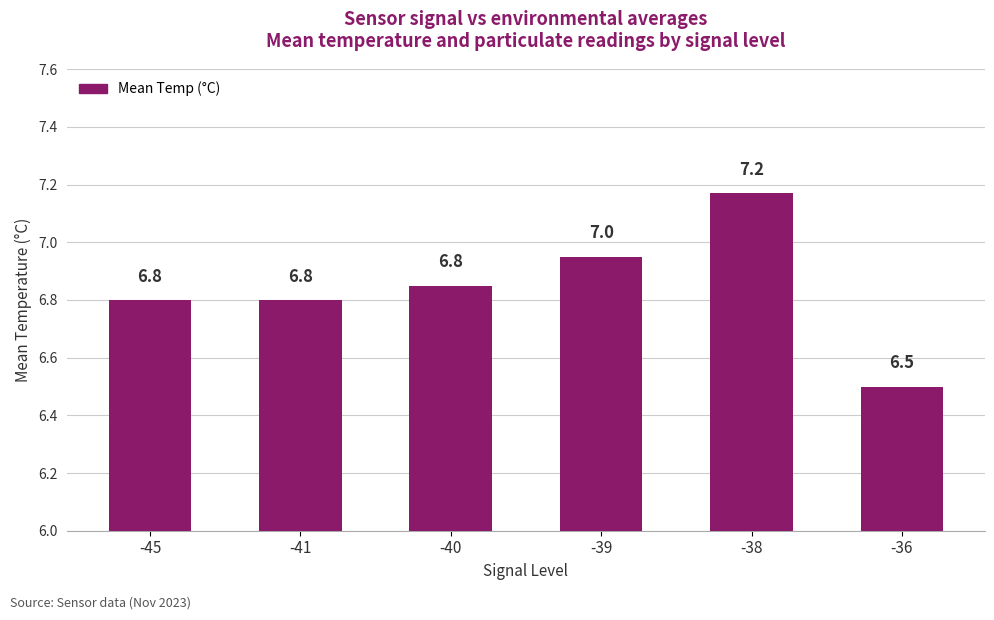

Count the number of categories in the chart.

6